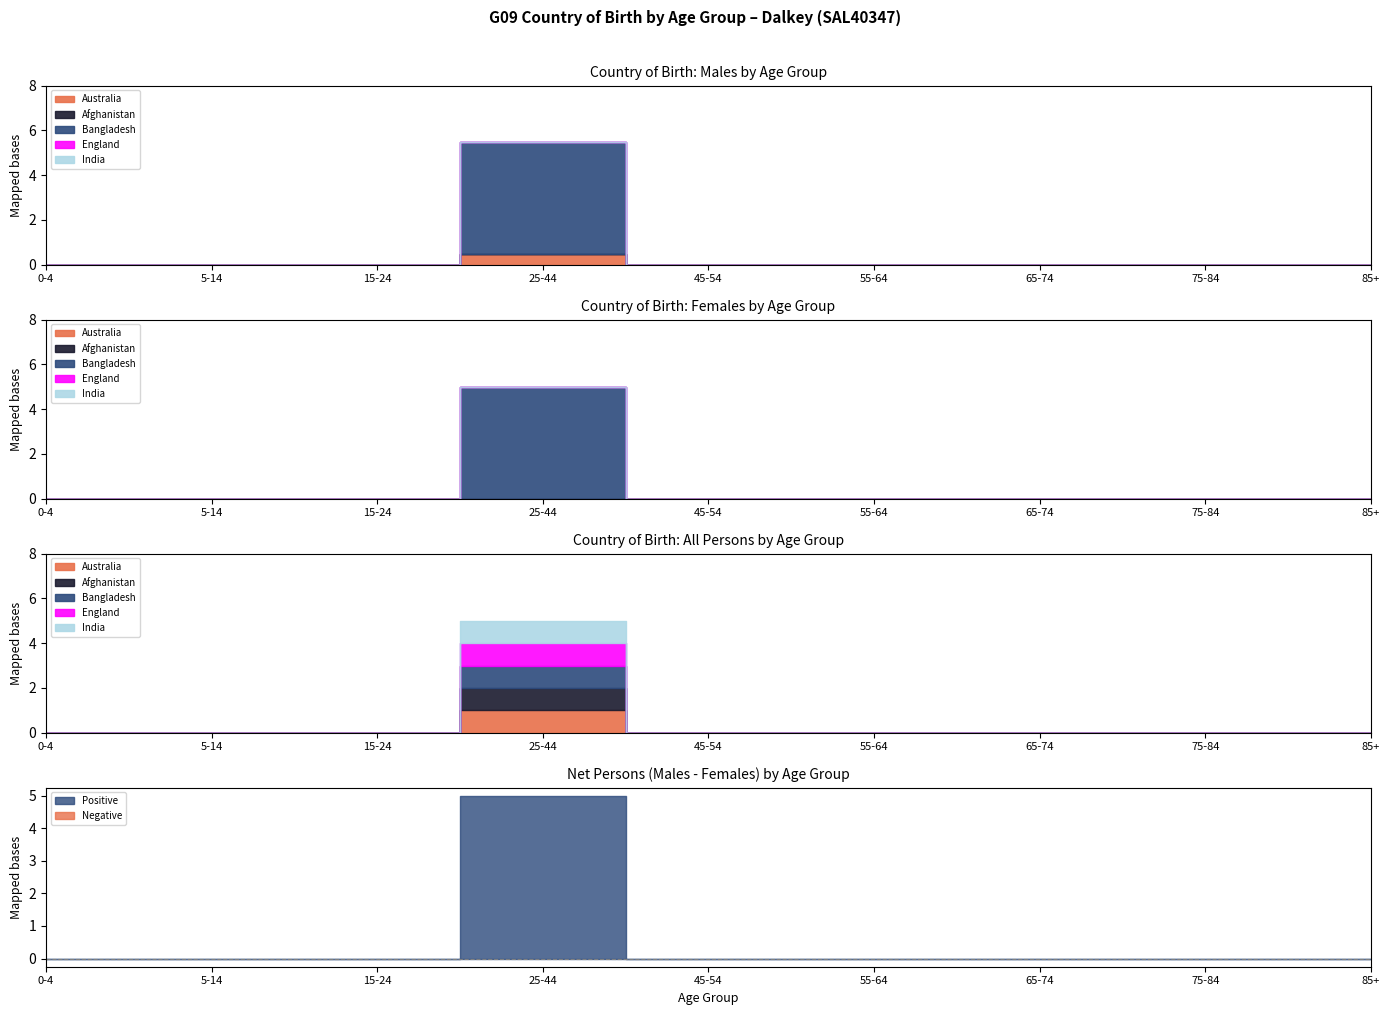

At which label does Australia reach its minimum?

0-4